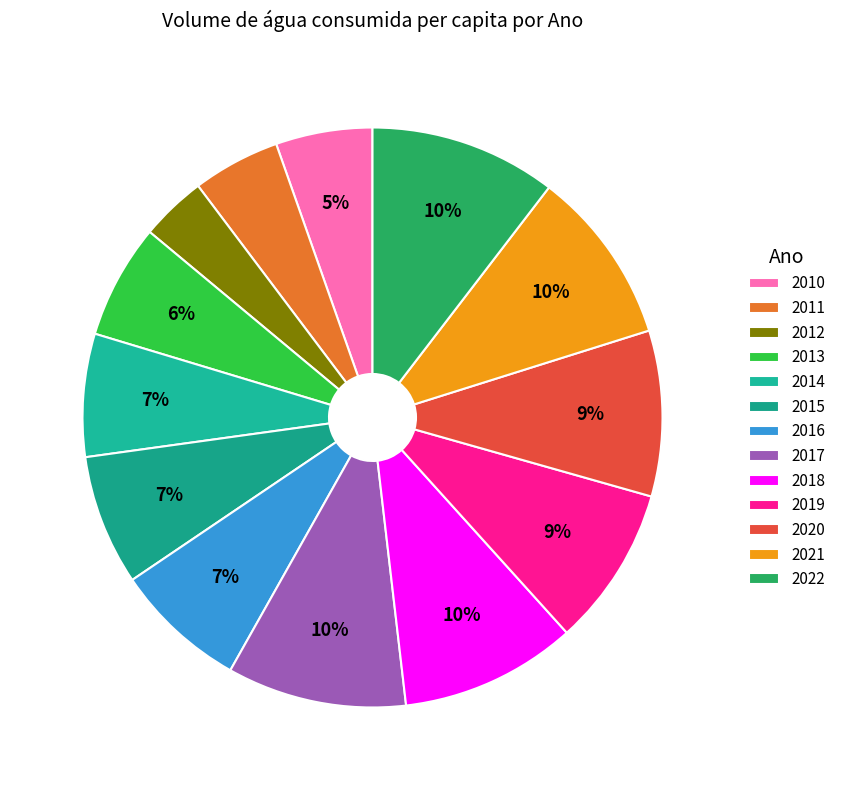

Which category has the smallest portion of the pie?

2012